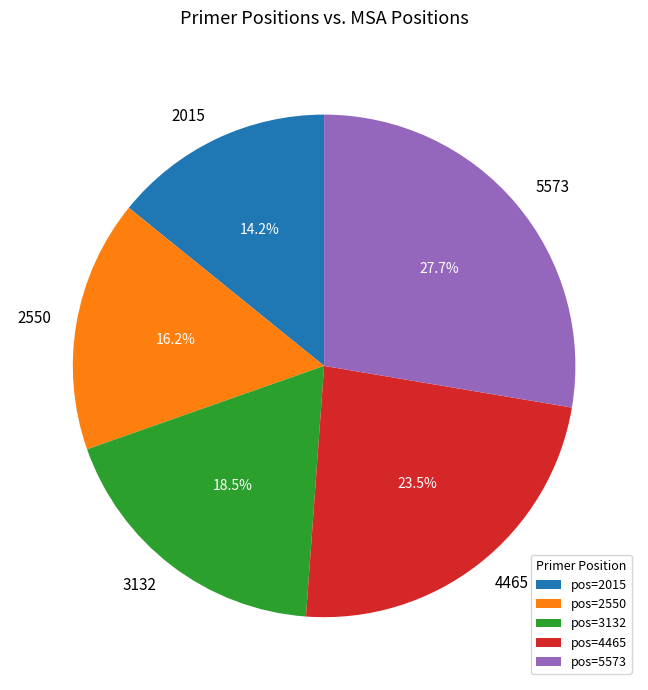

Combined, what portion of the pie is 2015 and 4465?

37.7%